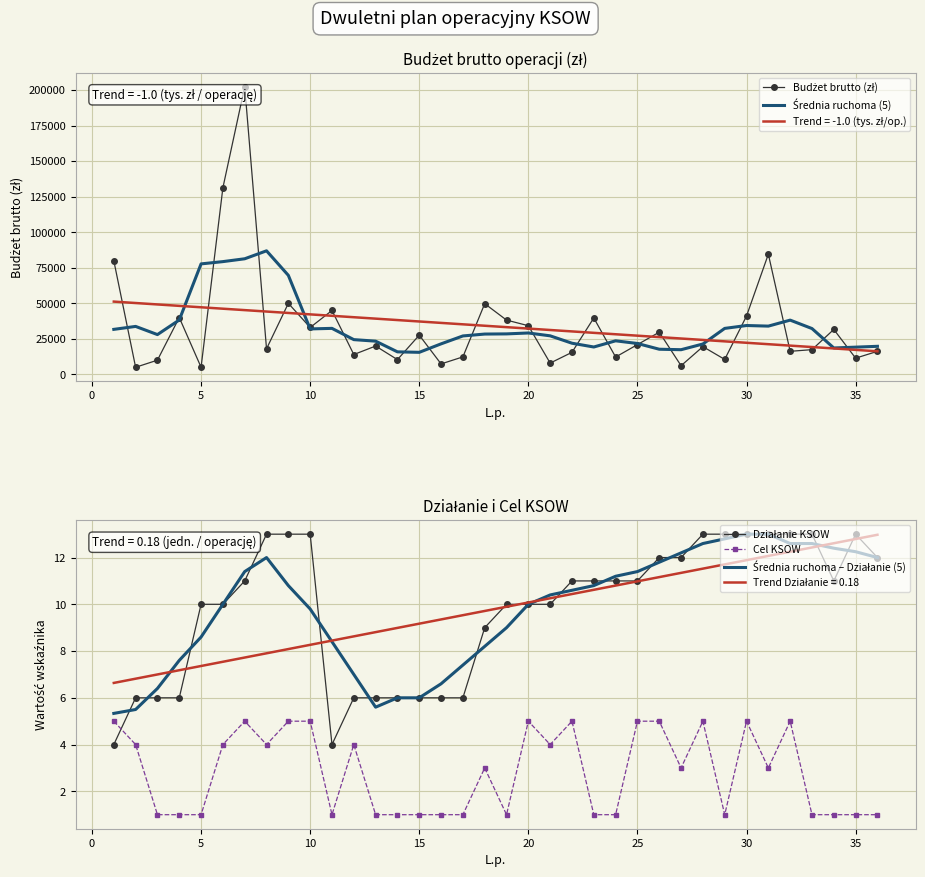

Is it true that Cel KSOW equals 1.0 at 5?

True